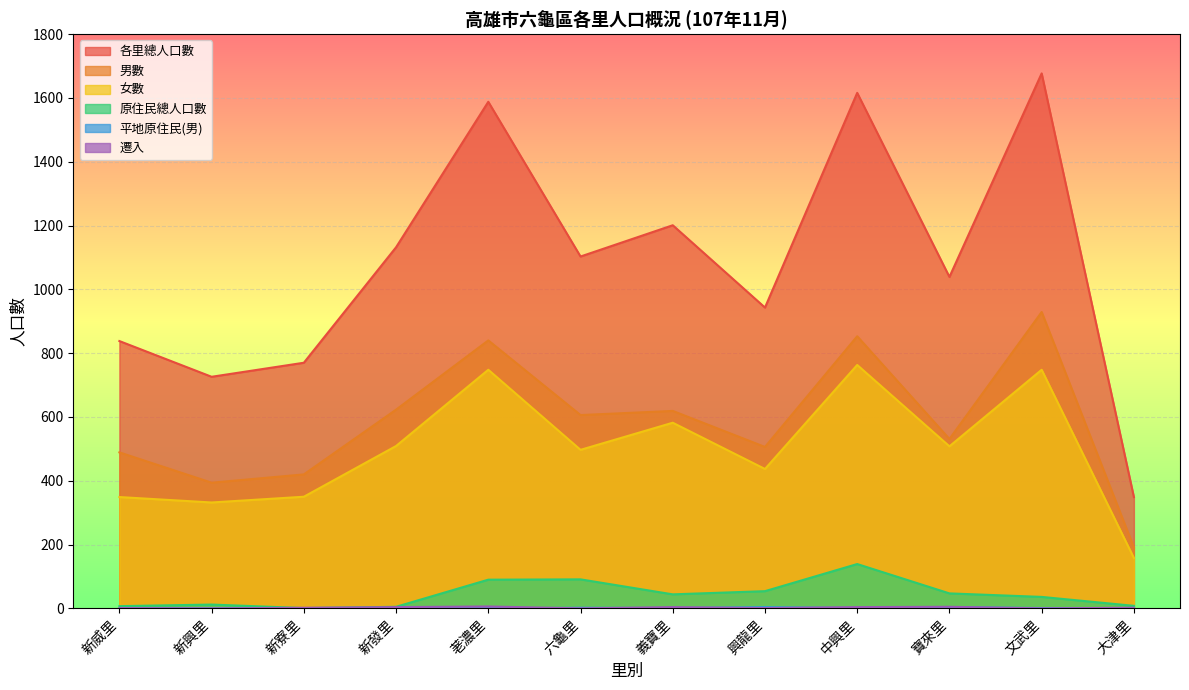

How many categories are shown in the chart?

12